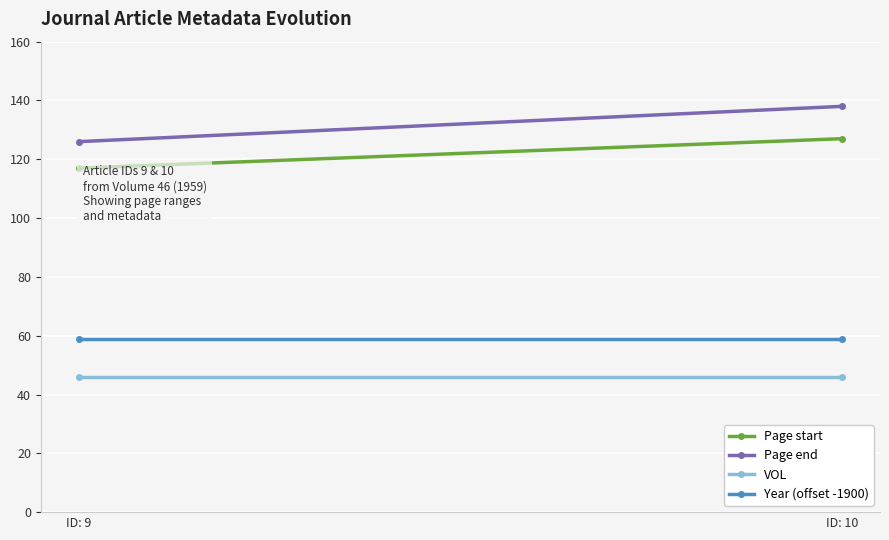

How many lines are shown in the chart?

4